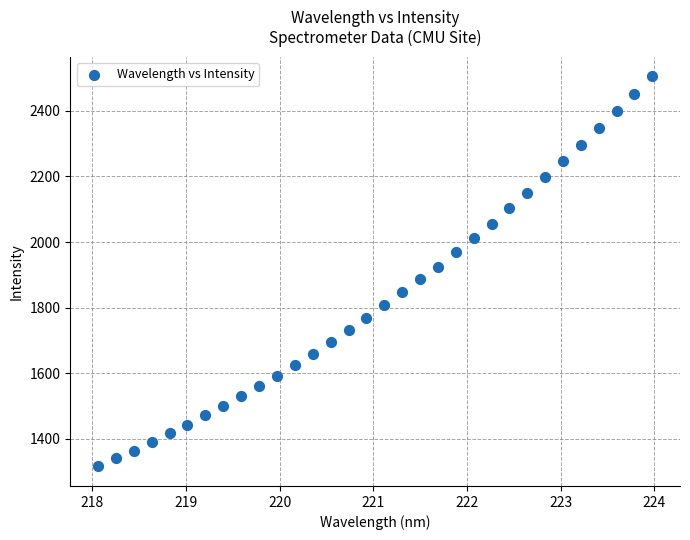

What is the range of X values (max minus min)?

5.9